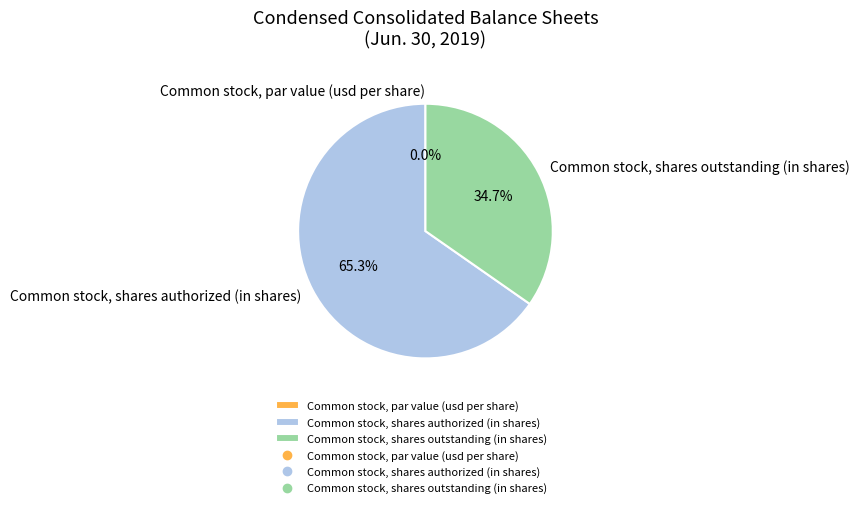

Count the number of slices in the pie.

3